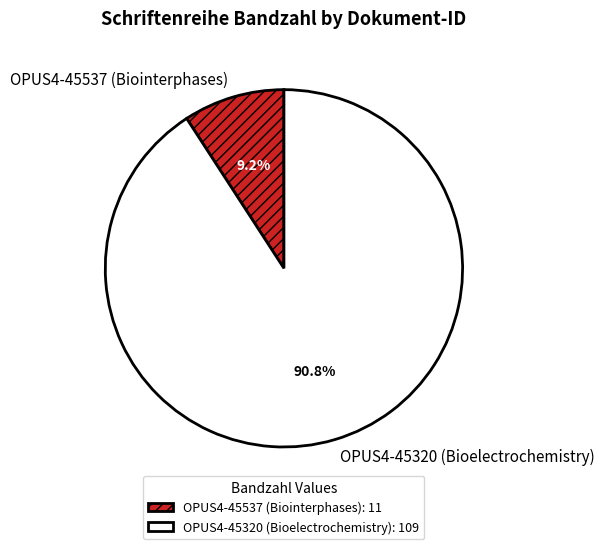

Rank the categories by value from lowest to highest.

OPUS4-45537 (Biointerphases), OPUS4-45320 (Bioelectrochemistry)